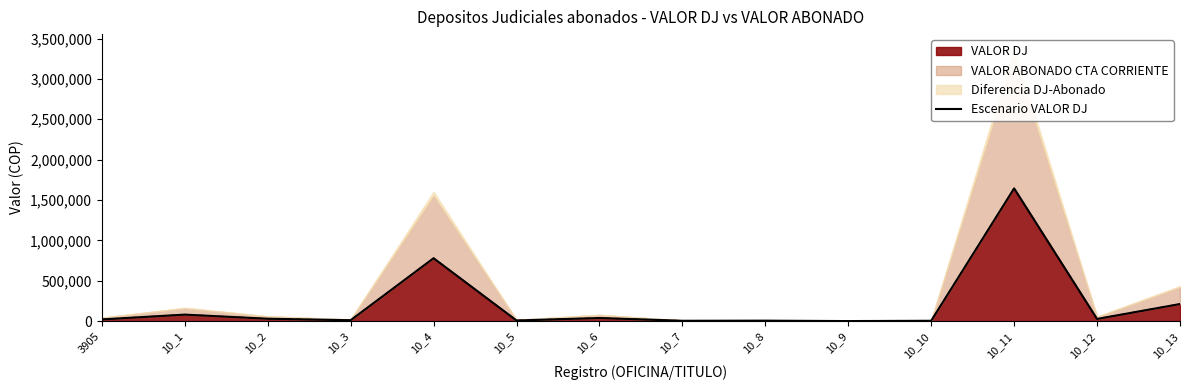

The value at 10_3 is 15482.4. True or false?

False